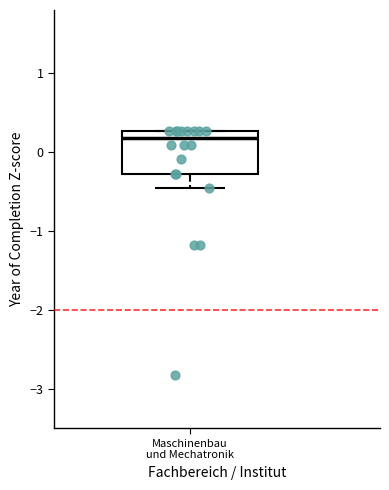

Where does the lower whisker of the box for Maschinenbau und Mechatronik end on the y-axis? The values are not printed on the chart, so give them approximately, as read against the axis.

-0.5